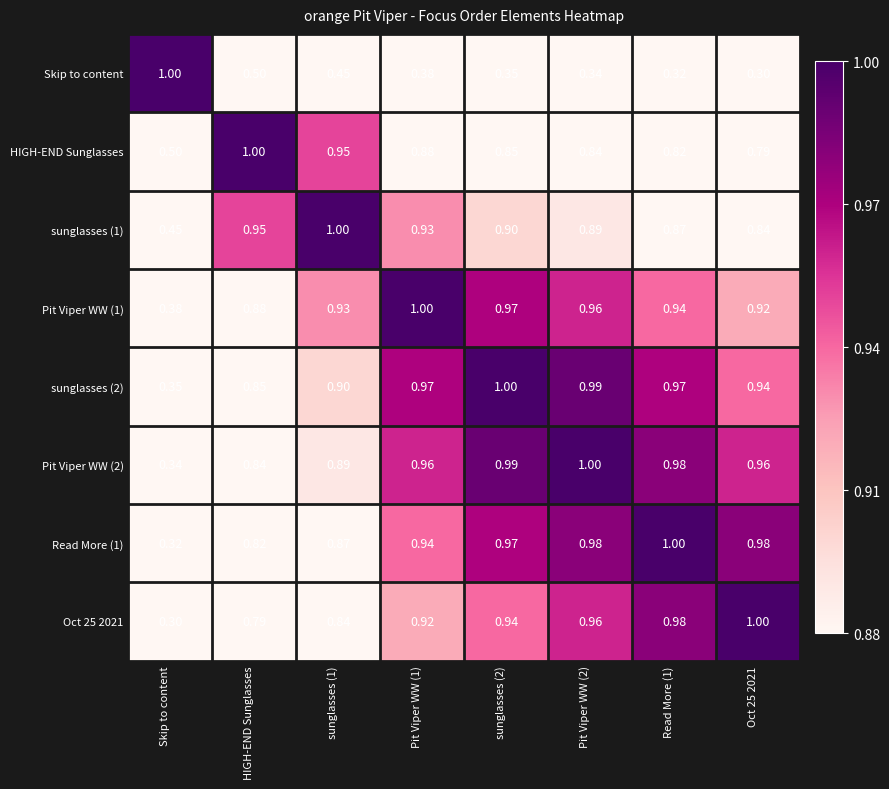

At which label is HIGH-END Sunglasses closest to 0?

Skip to content